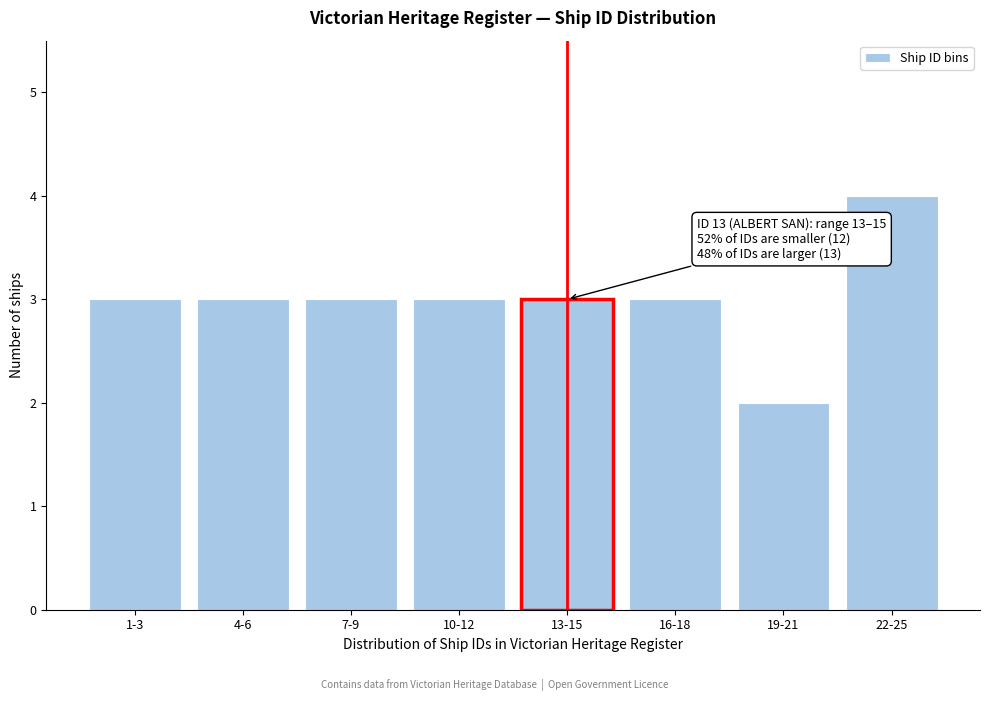

Reading left to right, list all the values displayed in this chart.

3	3	3	3	3	3	2	4